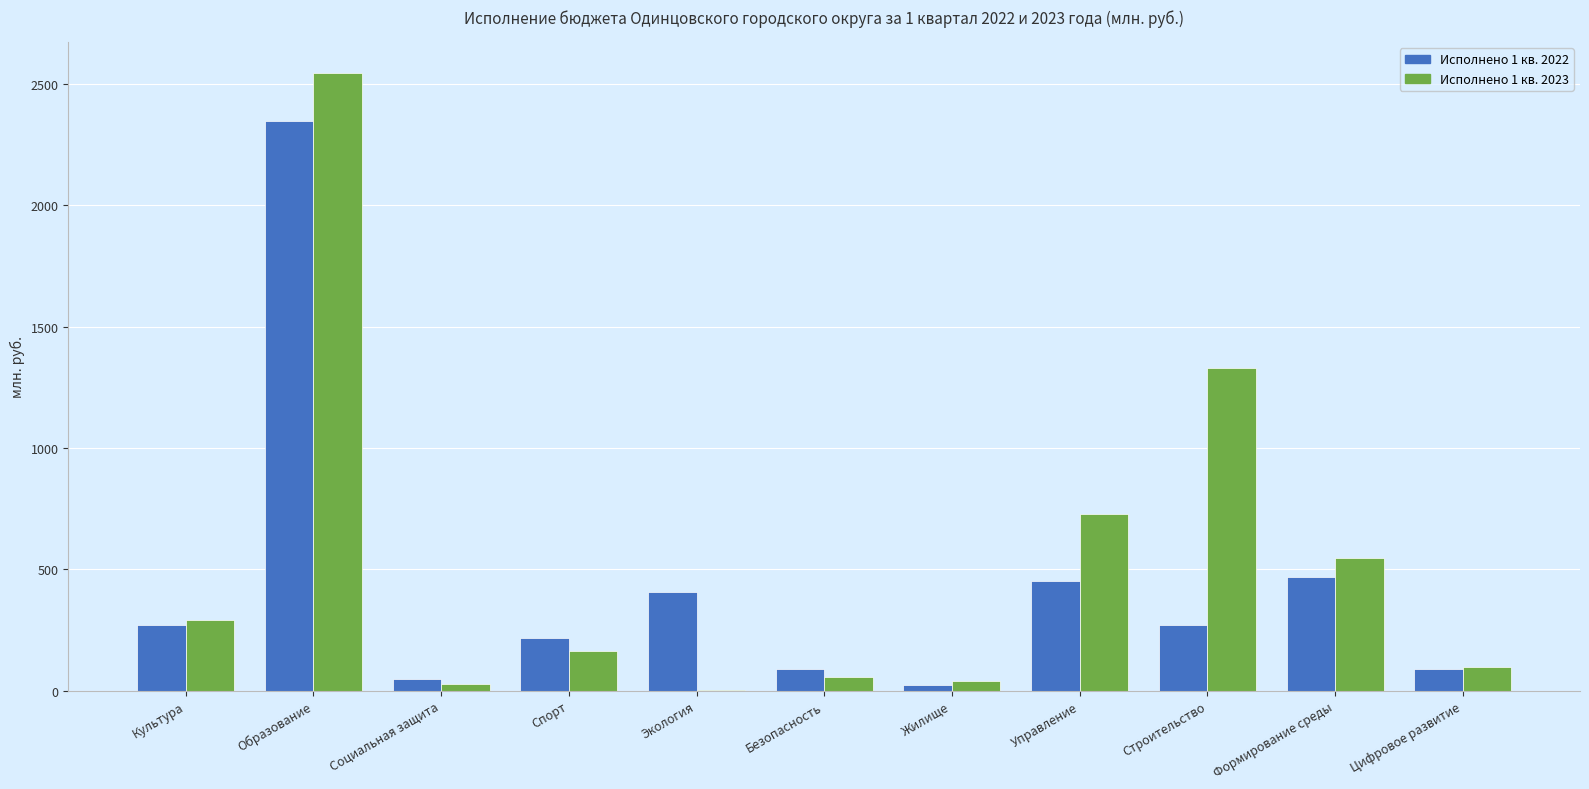

At which label is Исполнено 1 кв. 2023 closest to 1274?

Строительство